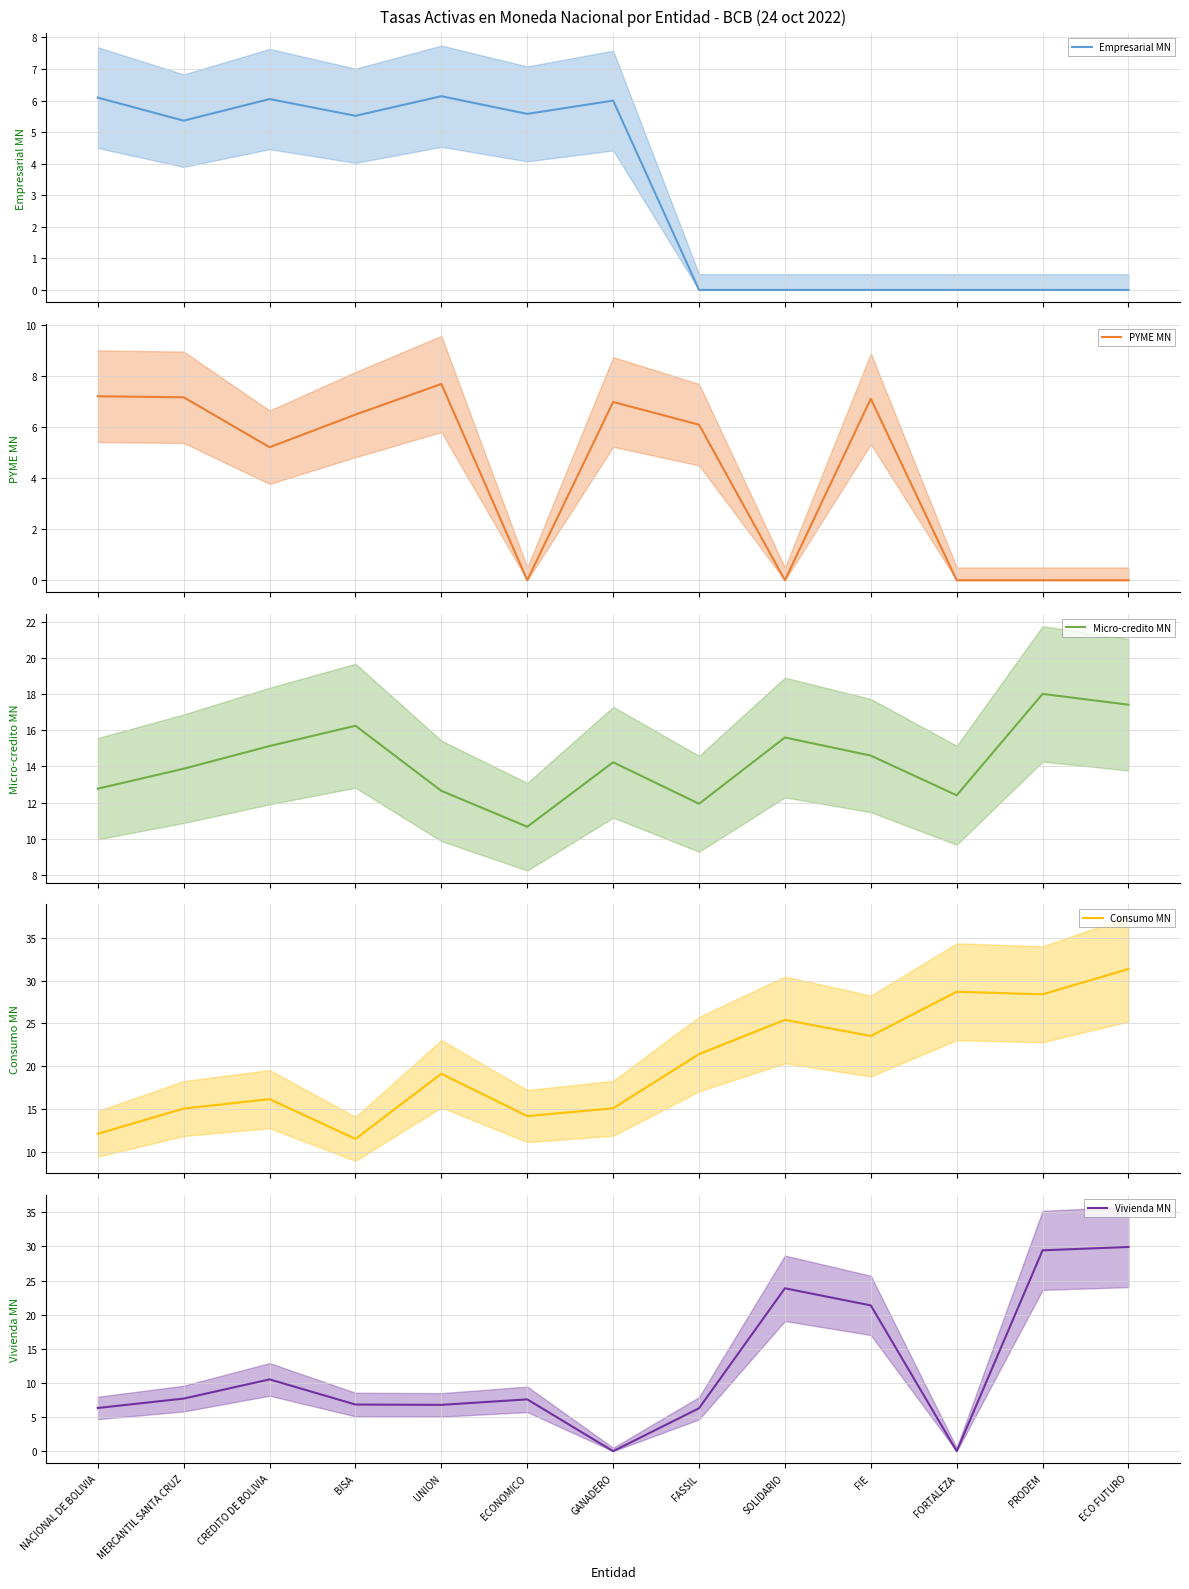

List the series in order of their peak value, lowest first.

Empresarial MN, PYME MN, Micro-credito MN, Vivienda MN, Consumo MN